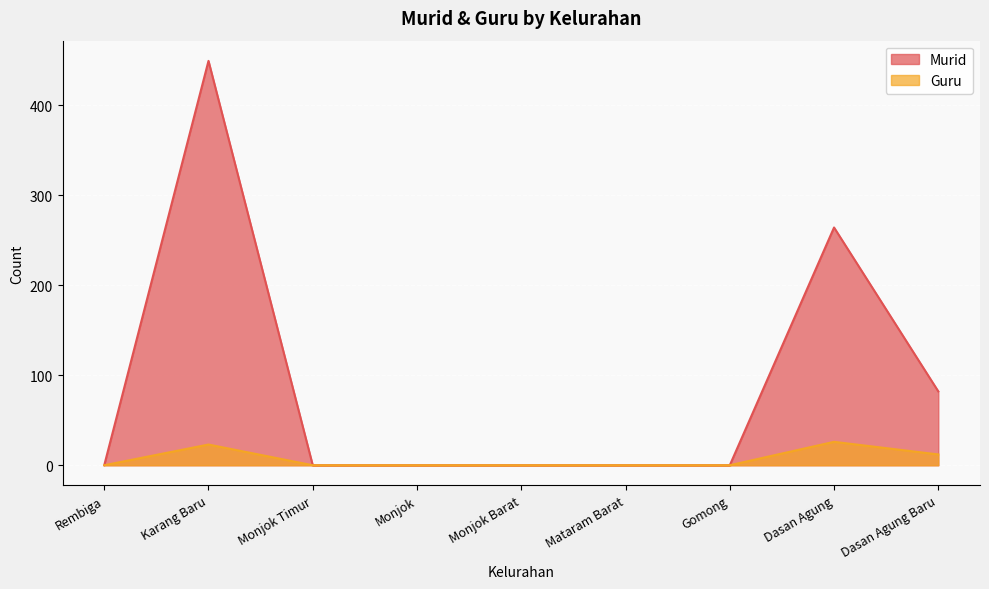

Between Rembiga and Mataram Barat, which is larger?

Rembiga